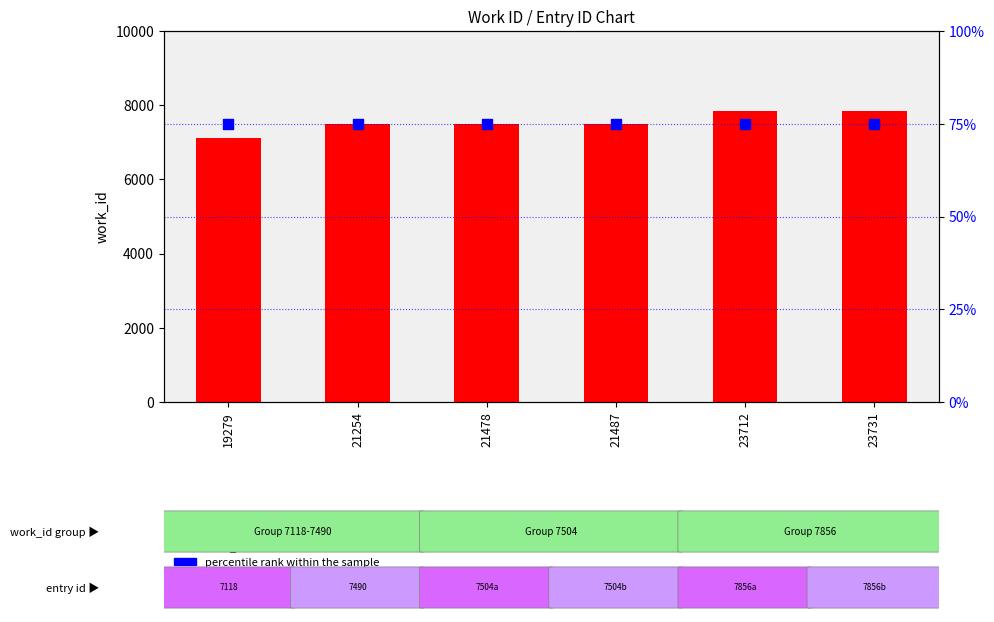

Which series has the largest total across all categories?

work_id